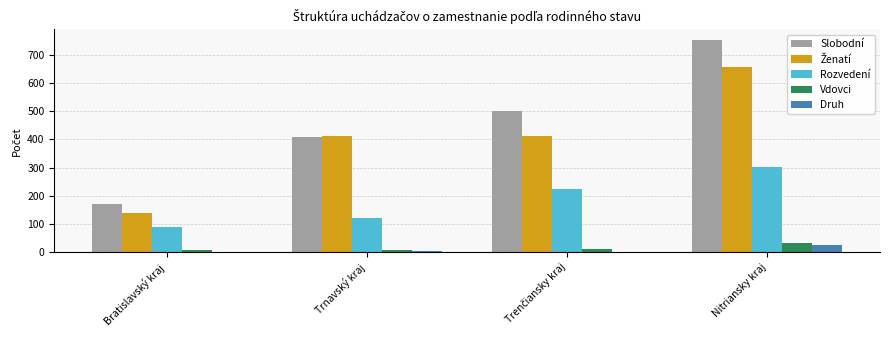

The Rozvedení series shows 302 at Nitriansky kraj. True or false?

True